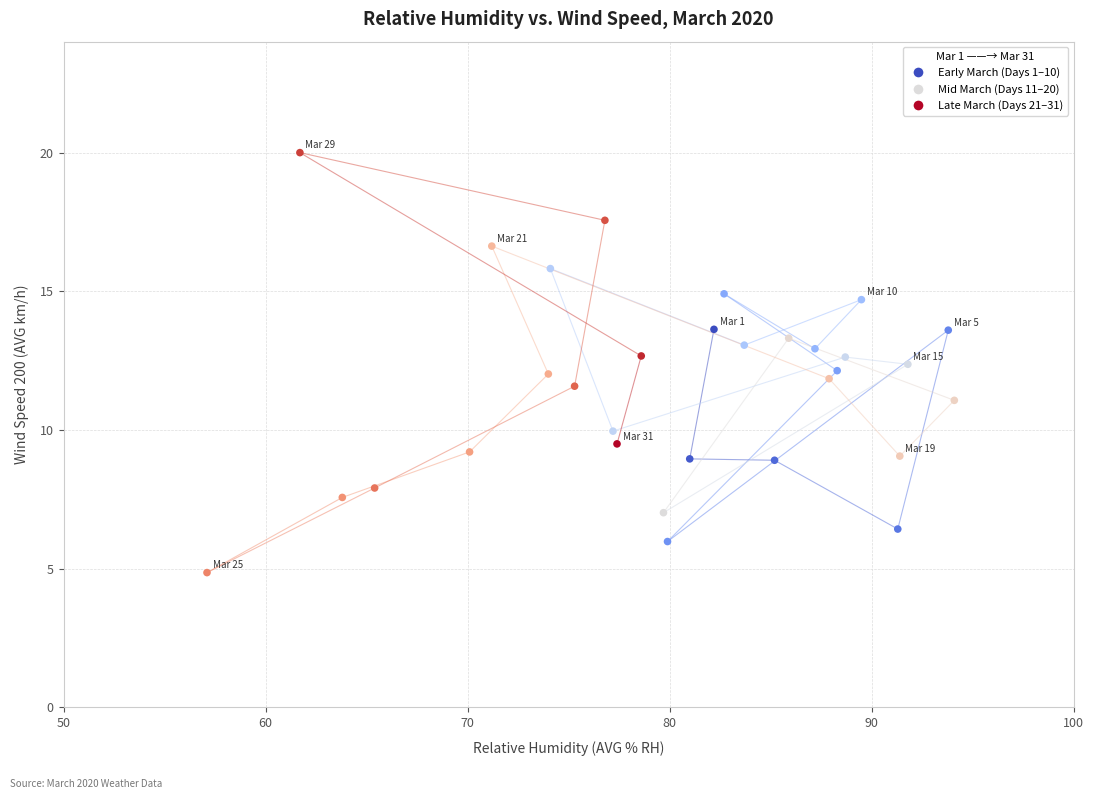

What is the range of Y values (max minus min)?

15.1